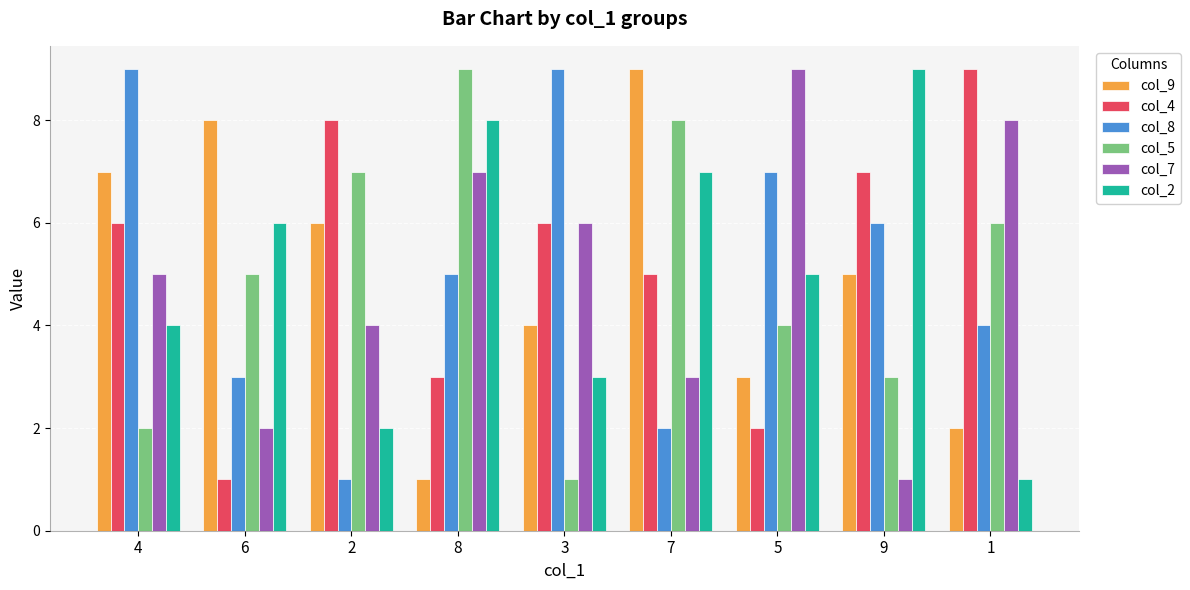

The value of col_5 at 8 is 15. True or false?

False